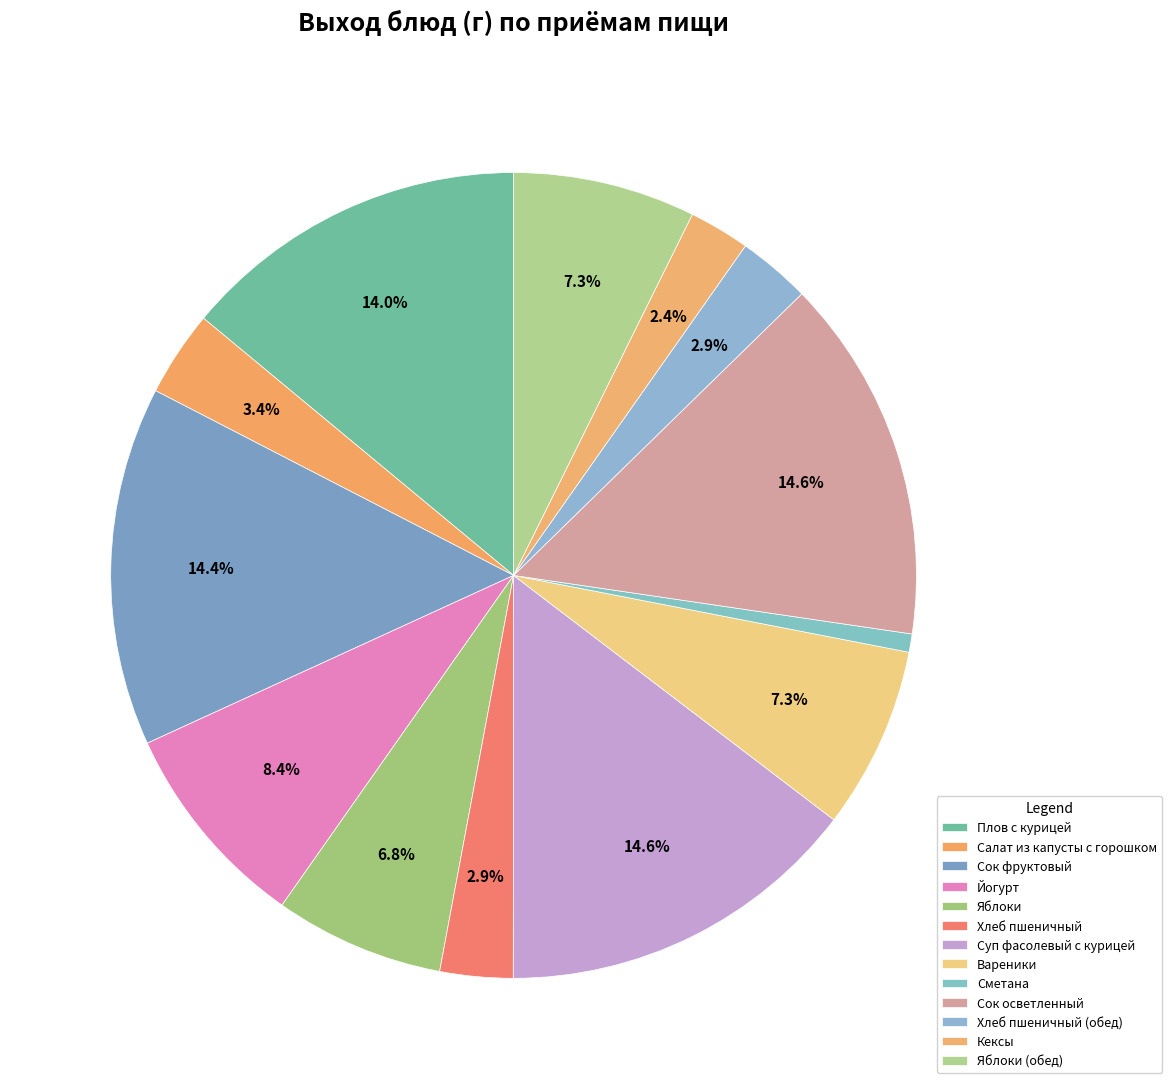

How many segments does this pie chart have?

13